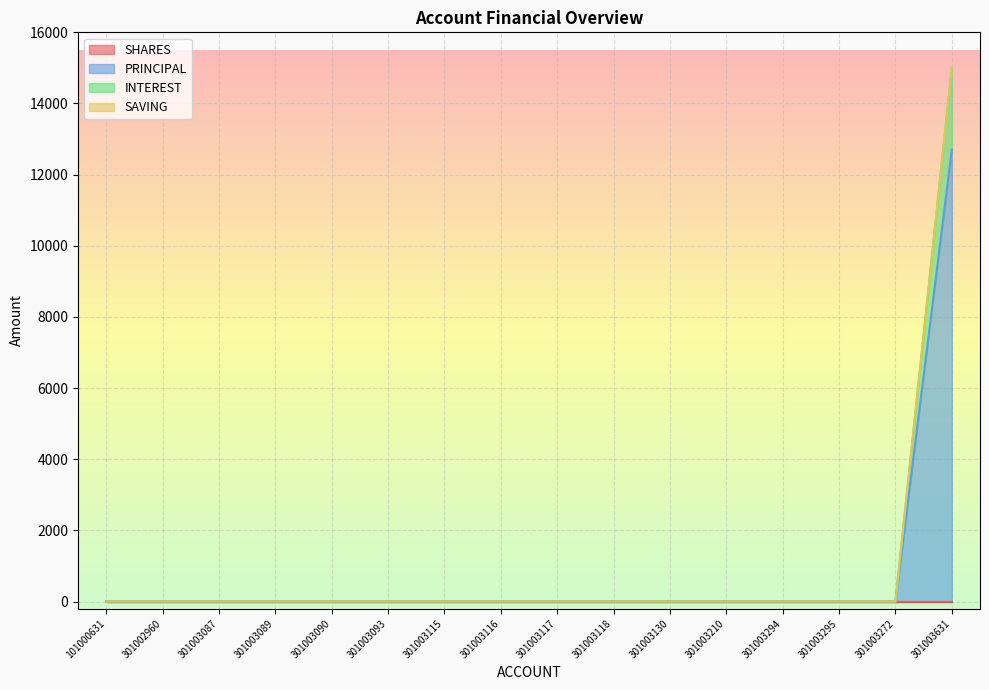

Is it true that PRINCIPAL equals 20427 at 301003631?

False